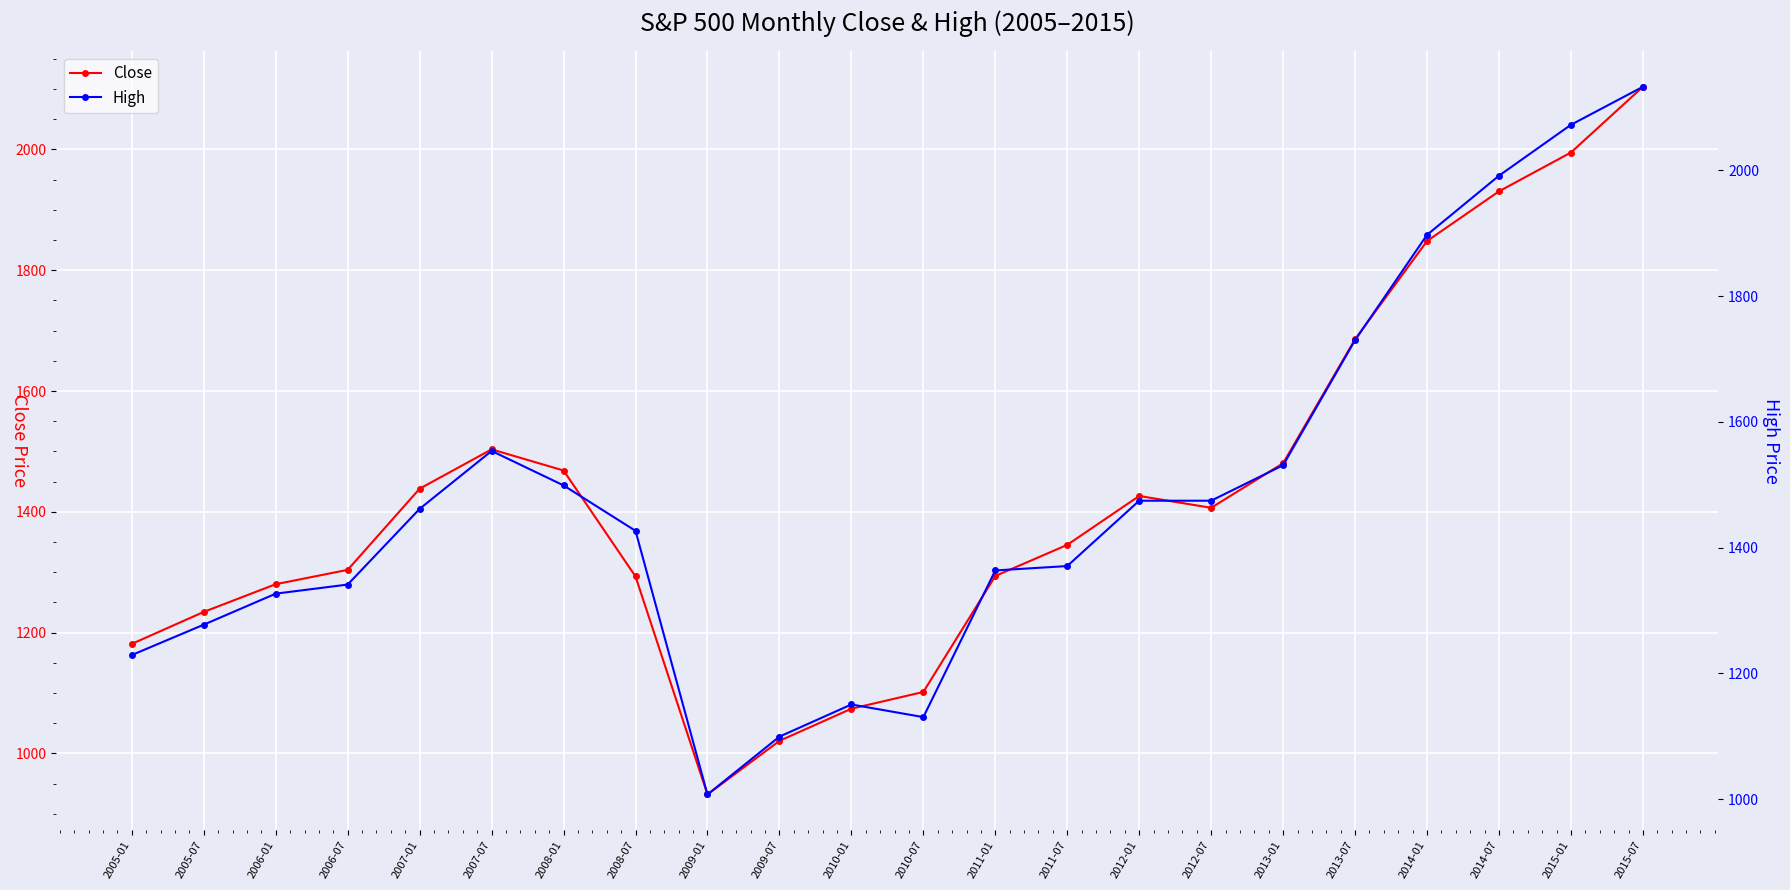

At which label does High first exceed 1461?

2007-01